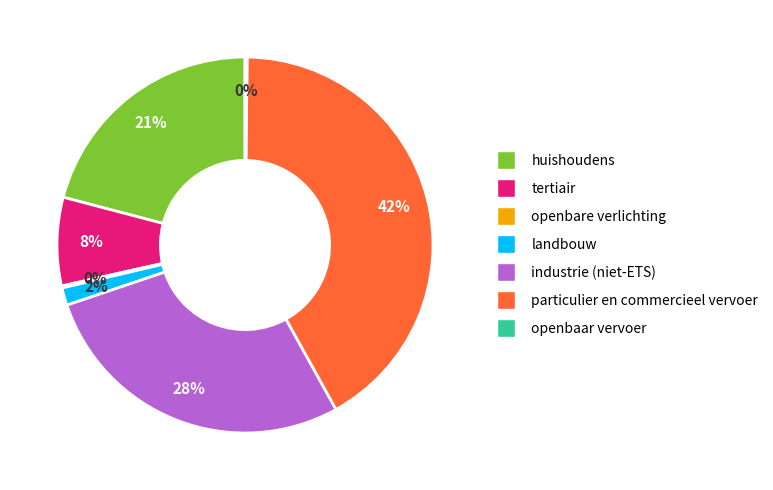

To the nearest percent, what is the difference between the largest and smallest slice percentages?

42%